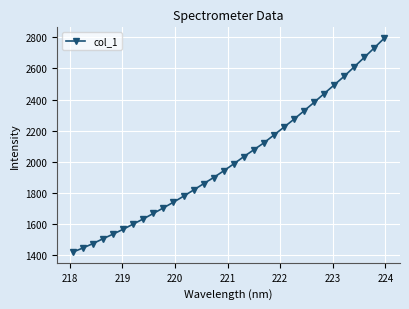

What is the greatest value displayed?

2795.0